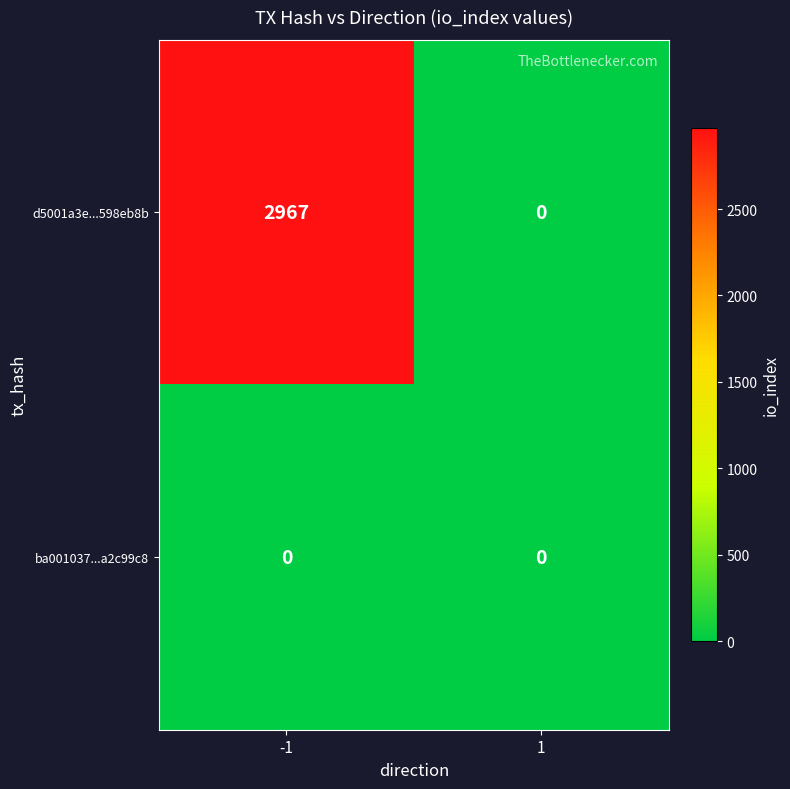

How many data points in d5001a3e...598eb8b are less than 2967?

1